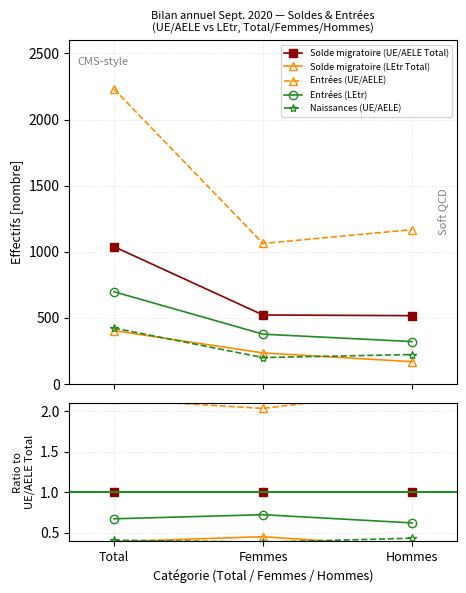

How many data points does each series have?

3